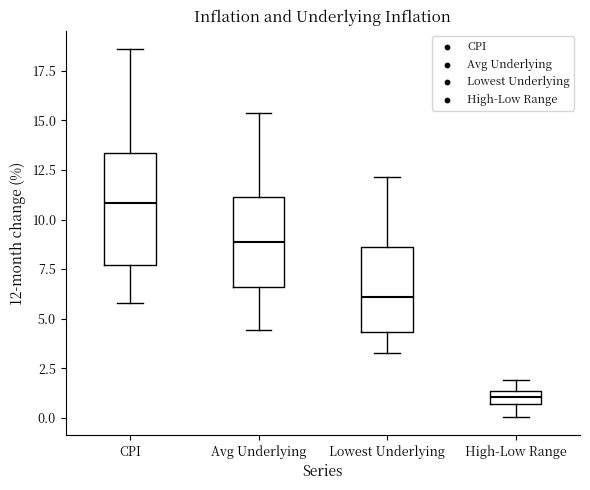

Which box's median line is the highest?

CPI